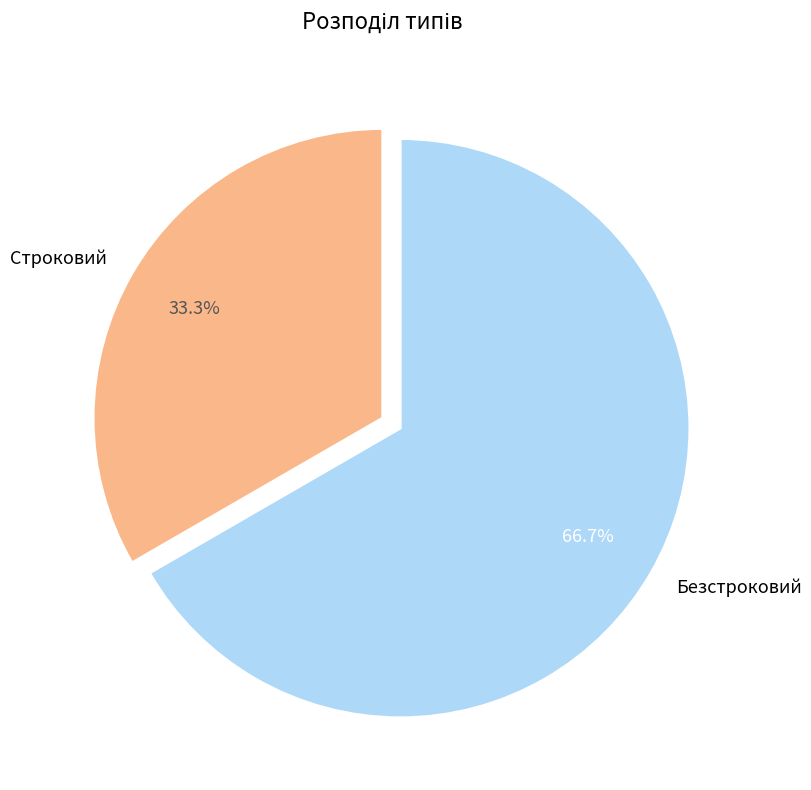

How many segments does this pie chart have?

2